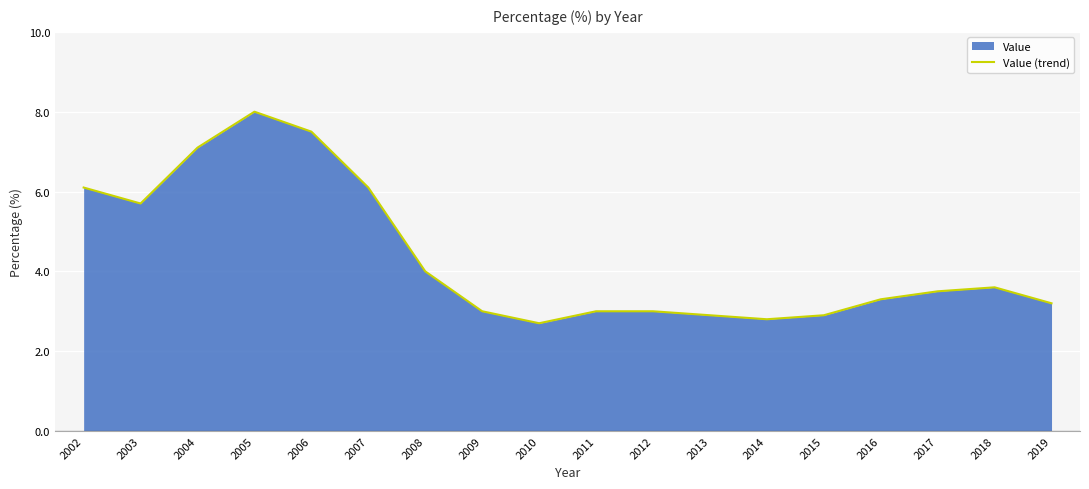

Approximately how many times larger is the value at 2016 compared to 2007?

0.5